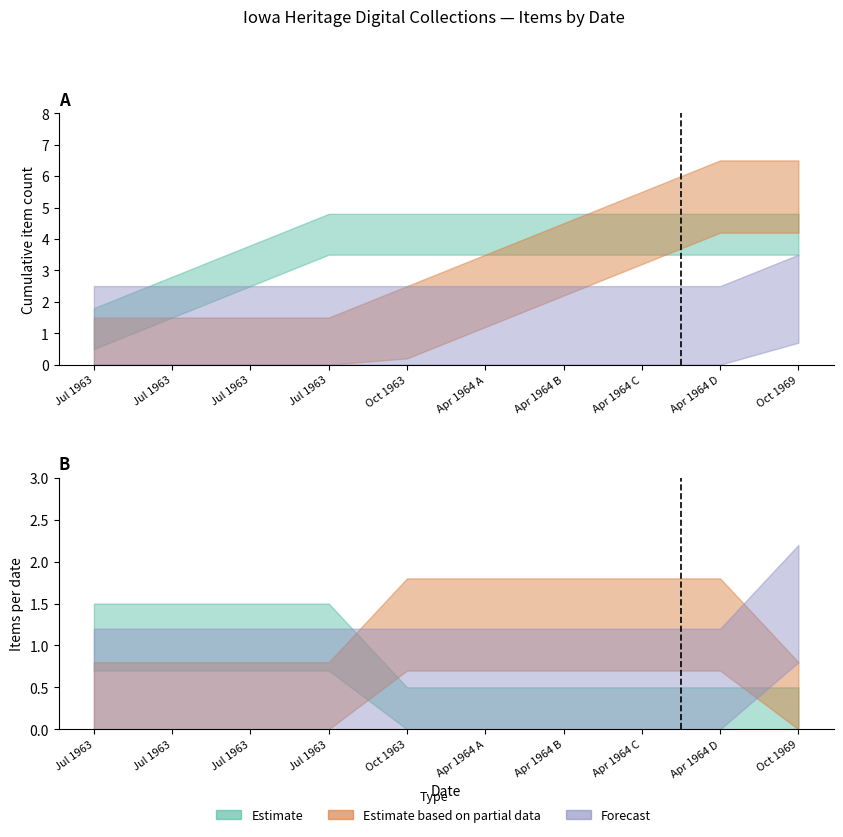

List the series in order of their overall mean, lowest first.

Forecast, Estimate, Estimate based on partial data